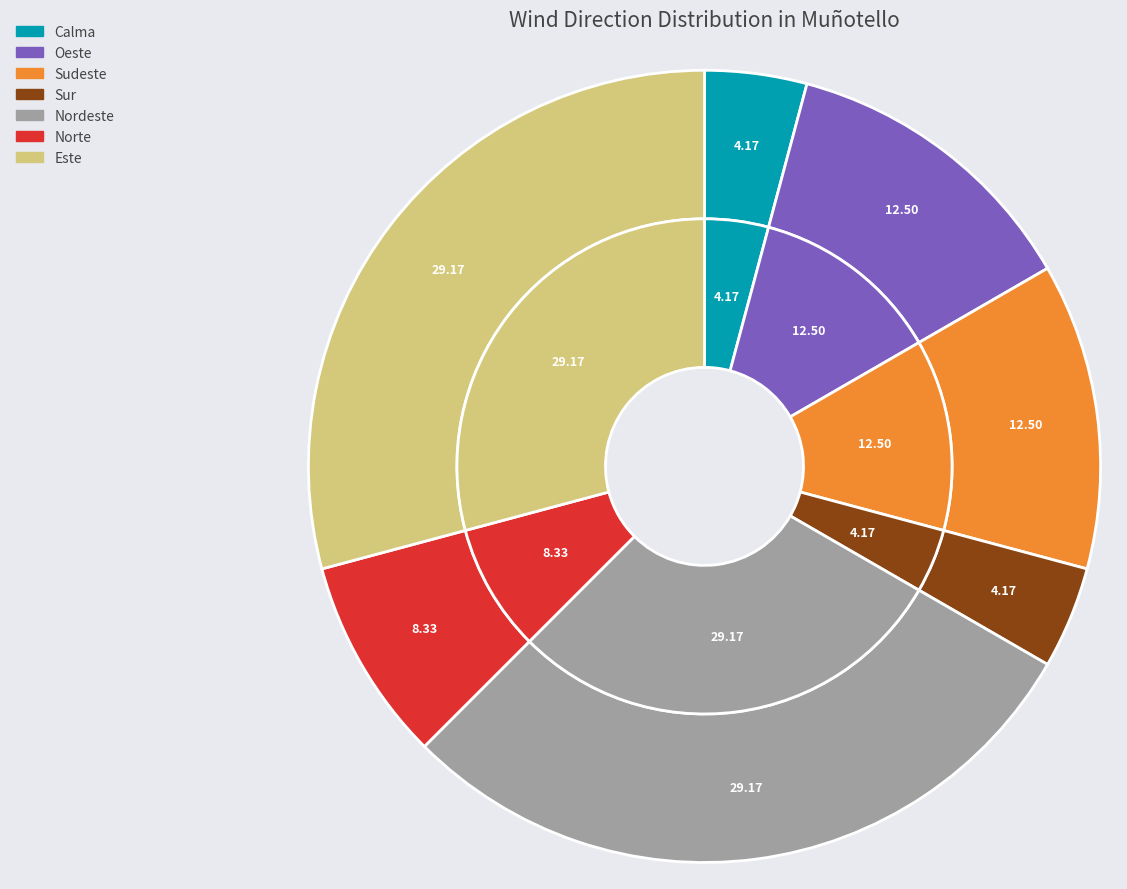

Which has a higher value, Oeste or Sur?

Oeste